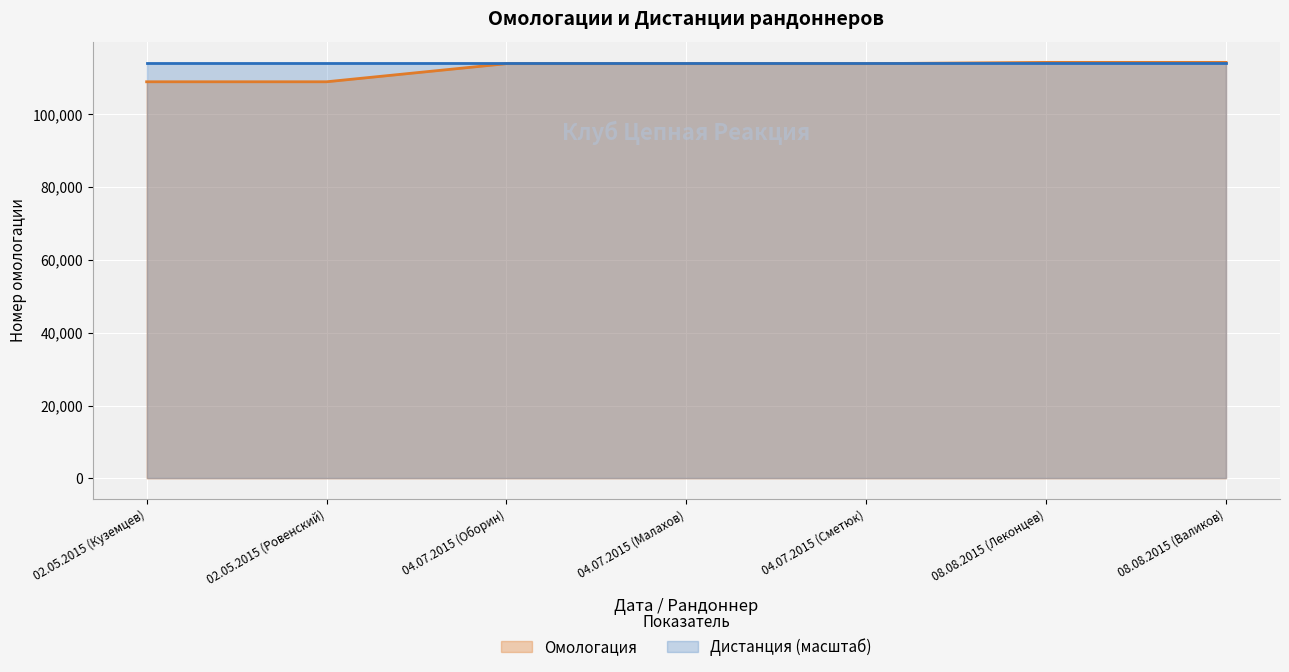

What is the change in value from 02.05.2015 (Ровенский) to 04.07.2015 (Оборин)?

+4976